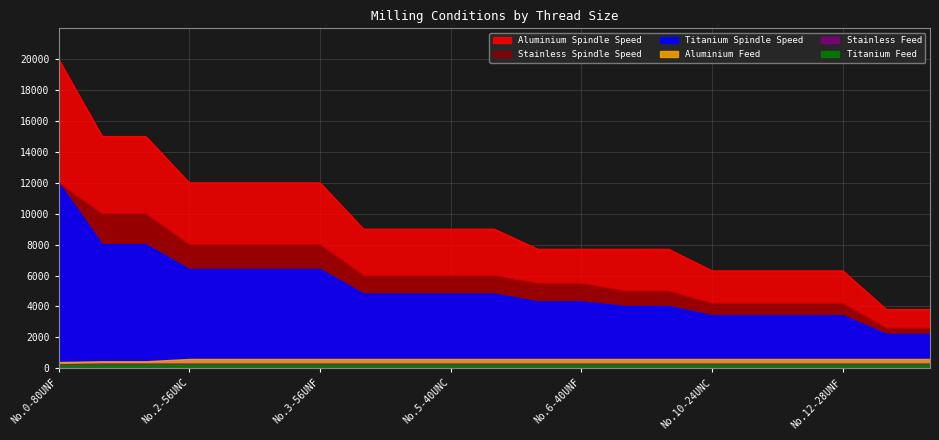

What is the difference between the maximum and minimum values in the Stainless Spindle Speed series?

9400